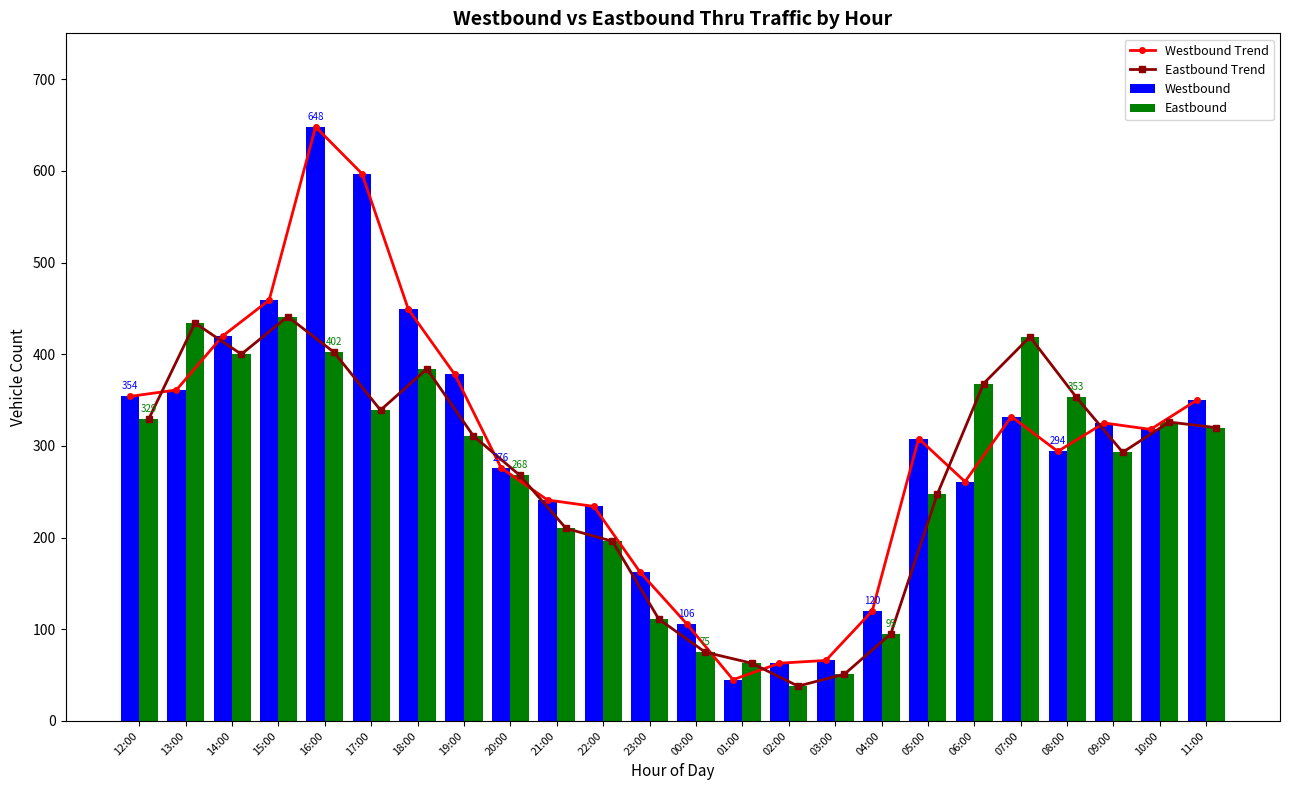

The Eastbound series shows 368 at 06:00. True or false?

True